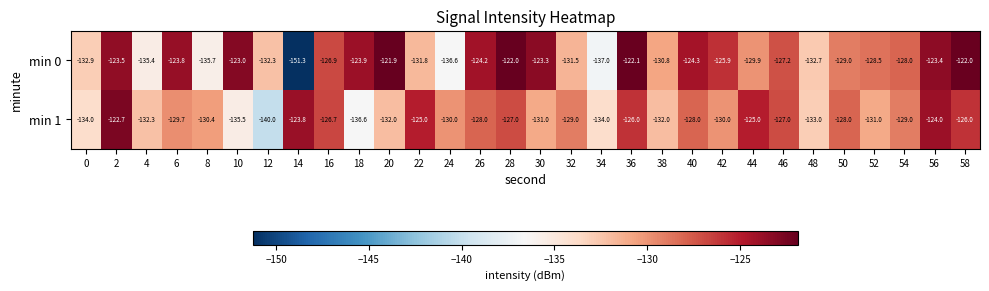

Between 4 and 36, which series saw the biggest shift?

min 0